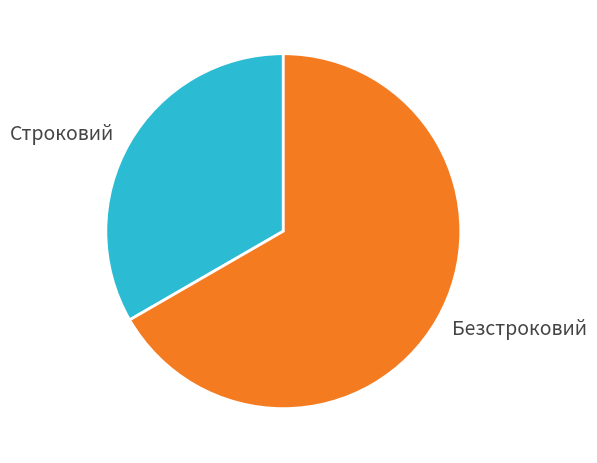

Is it true that Безстроковий is 67% of the pie?

True